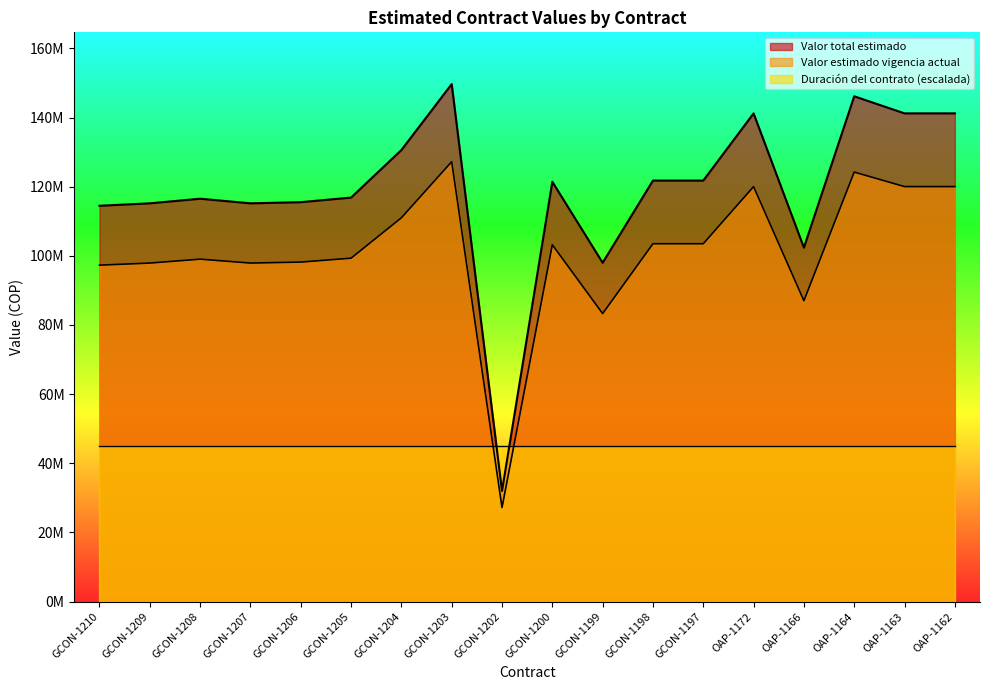

List the series in order of their peak value, lowest first.

Duración del contrato (escalada), Valor estimado vigencia actual, Valor total estimado